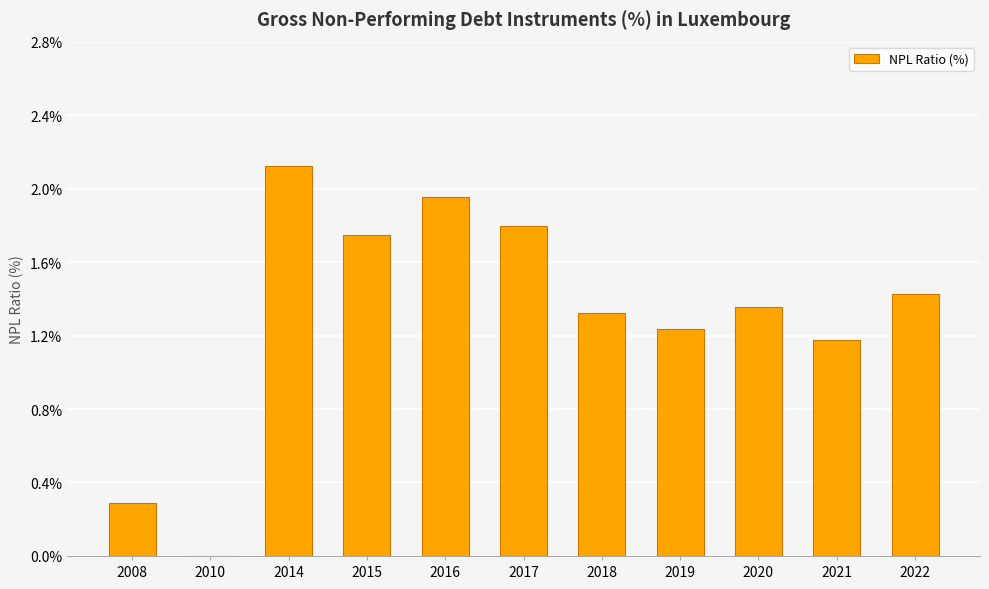

Is it true that the value at 2008 is 0.3?

True